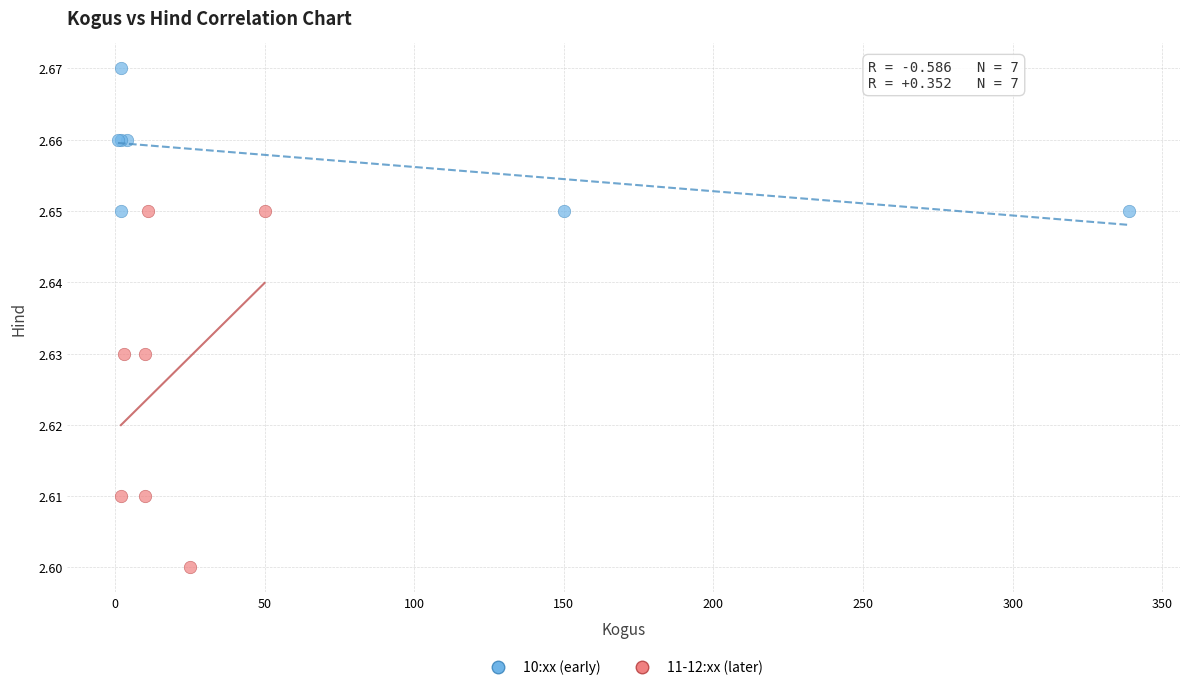

Which series contains the lowest Y value?

11-12:xx (later)